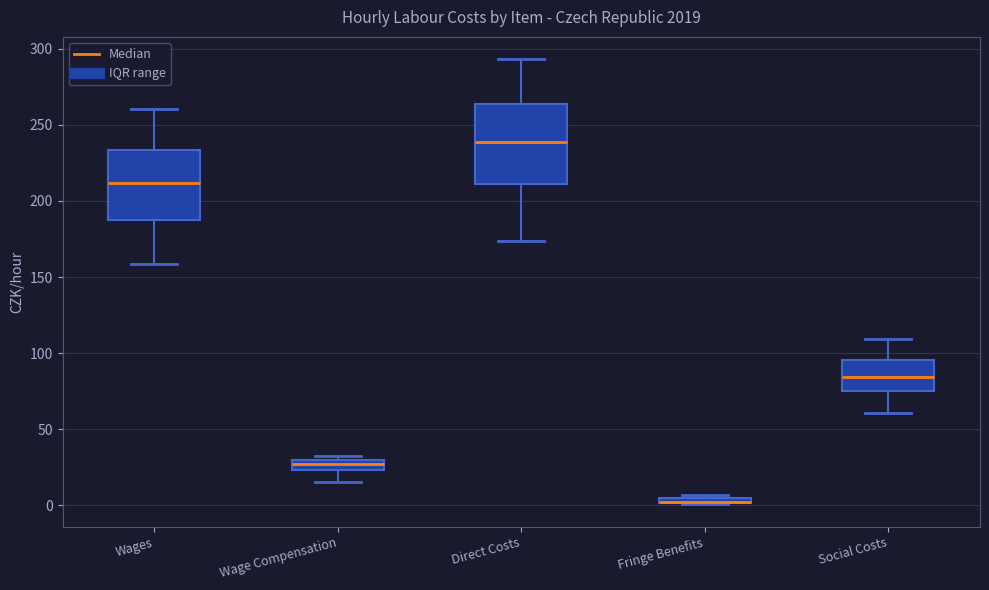

Where is the lower edge of the box for Social Costs on the y-axis? The values are not printed on the chart, so give them approximately, as read against the axis.

75